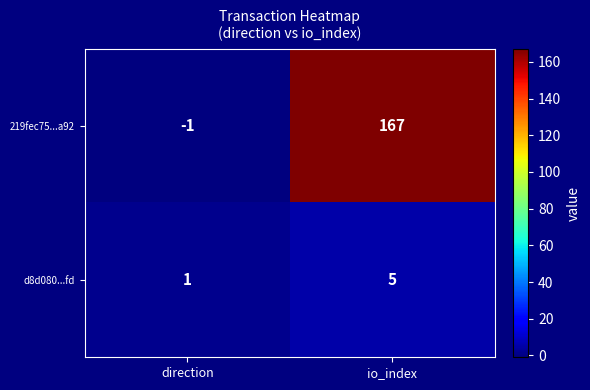

Rank the series by their average value, from highest to lowest.

219fec75...a92, d8d080...fd